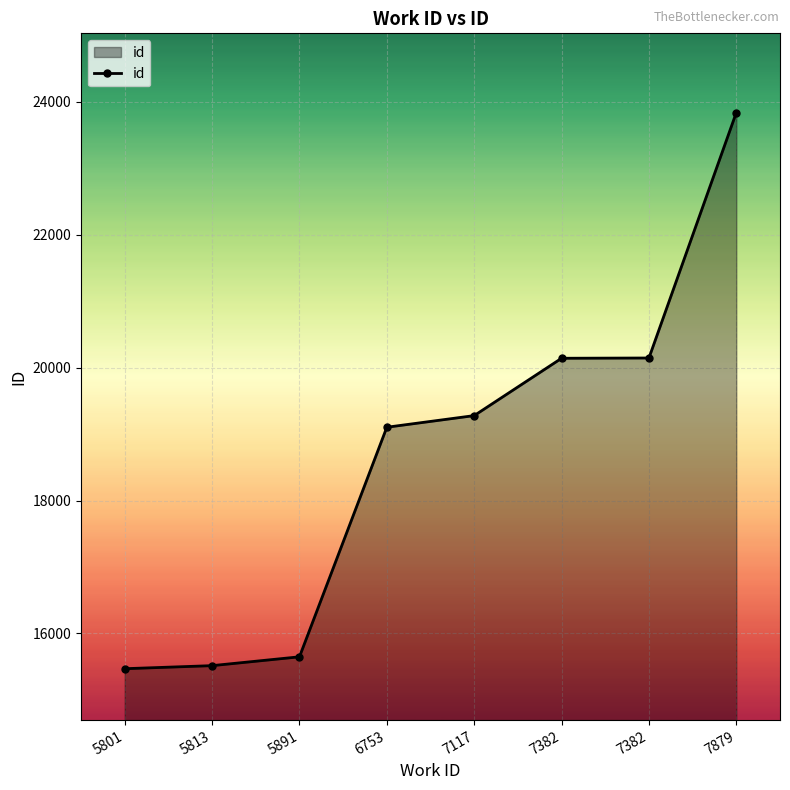

Does the chart have visible grid lines?

Yes